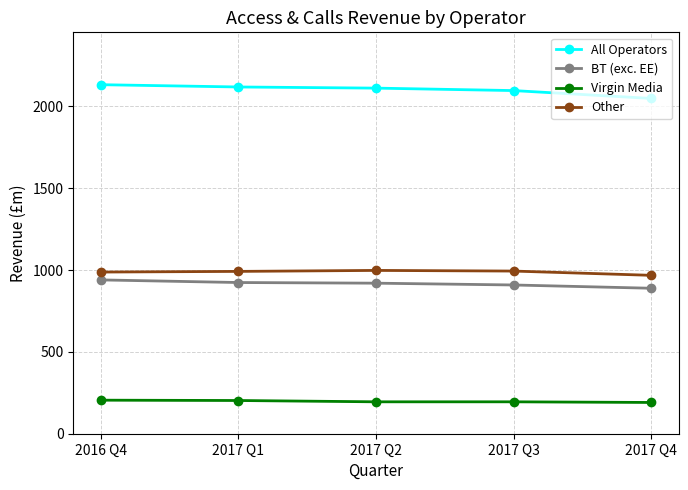

What is the sum of all Virgin Media values?

989